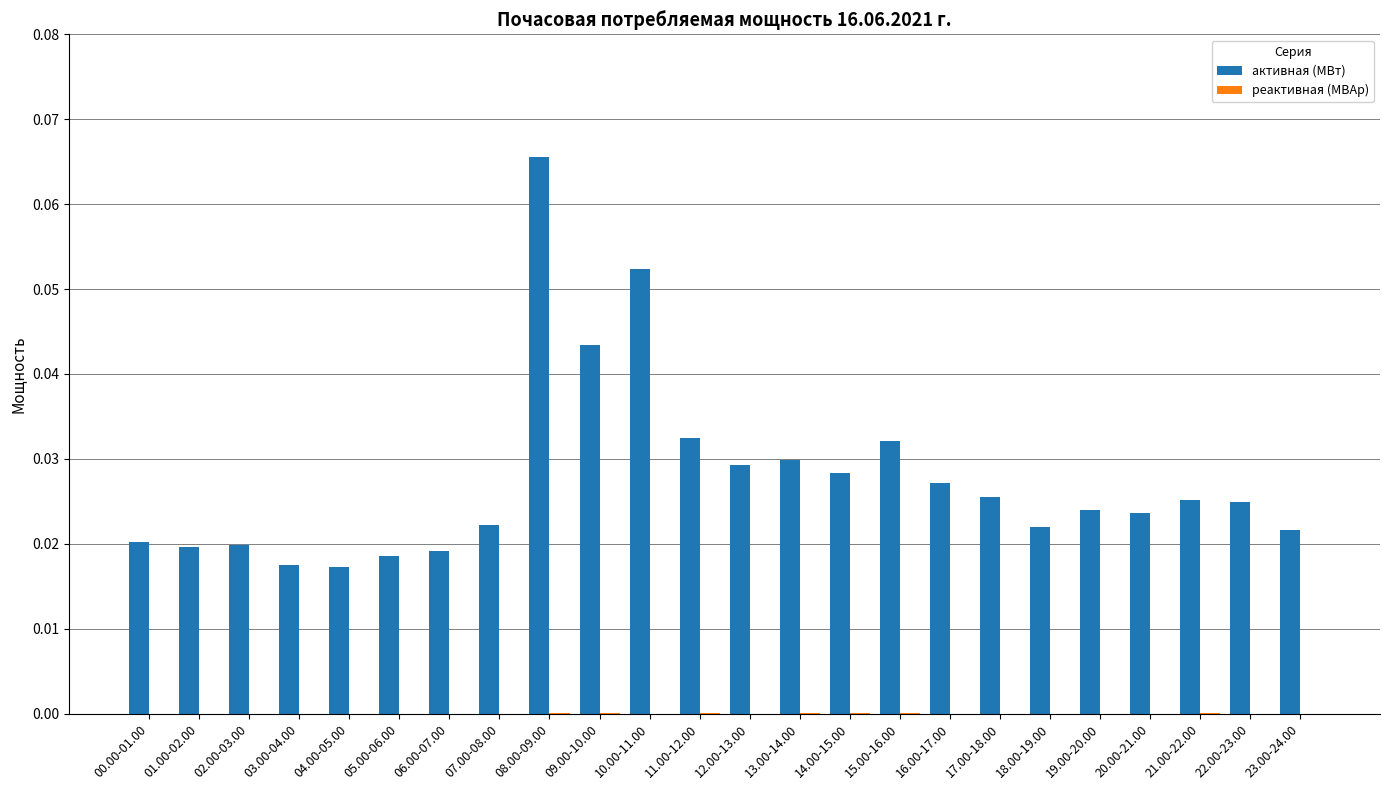

At which category is the sum across all series the highest?

08.00-09.00